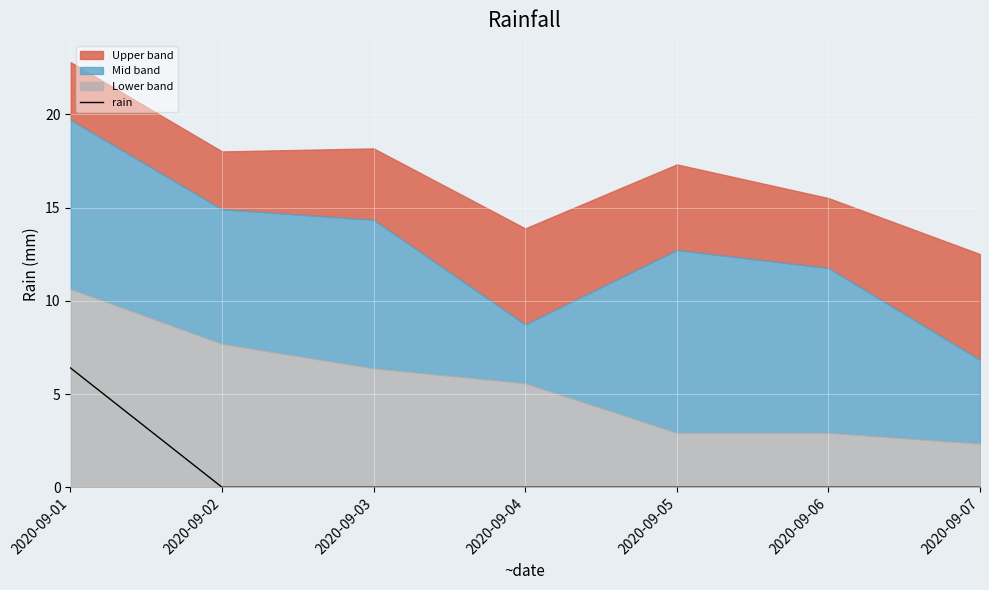

What is the value of the 1st point from the left?

6.4